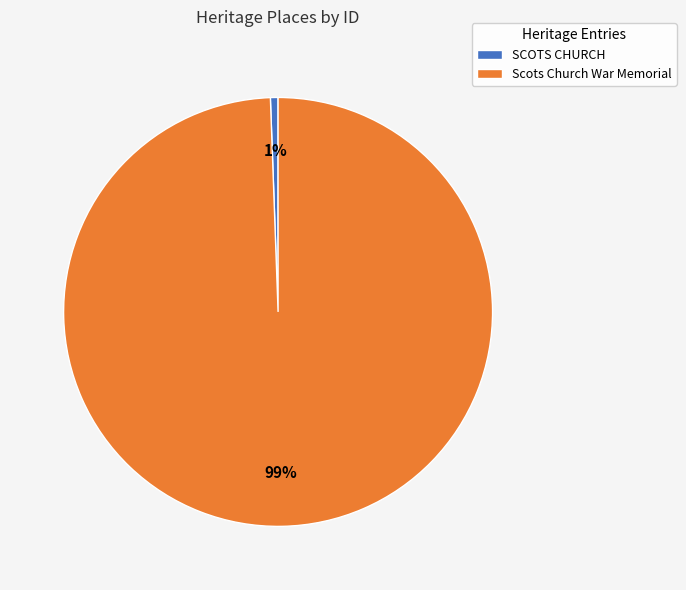

True or false: Scots Church War Memorial accounts for 89% of the total.

False